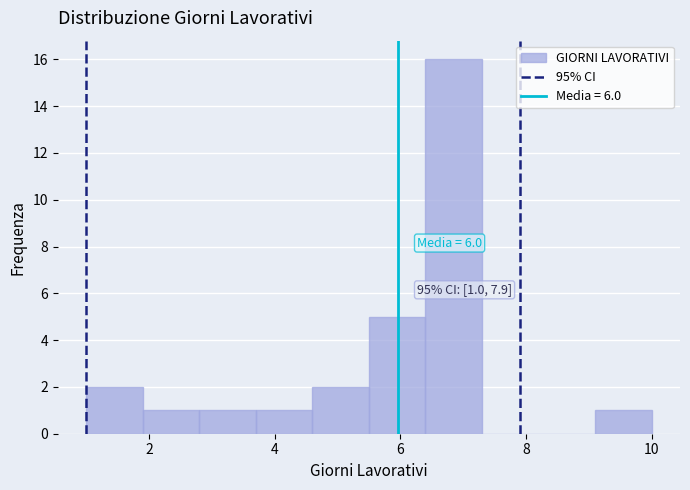

Which range on the x-axis has the tallest bar?

6.4 to 7.3